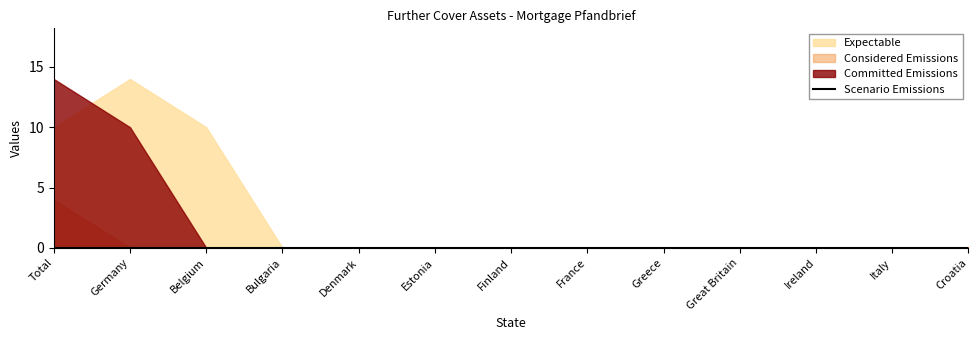

How many distinct data groups are displayed?

4